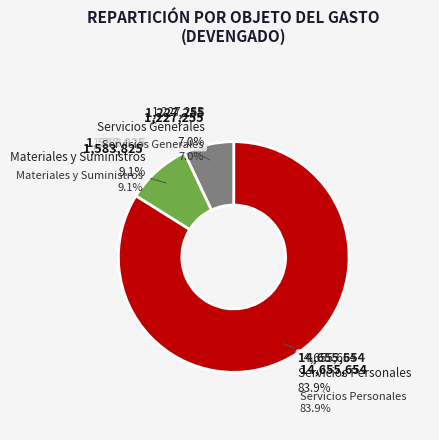

How many slices are in this pie chart?

3